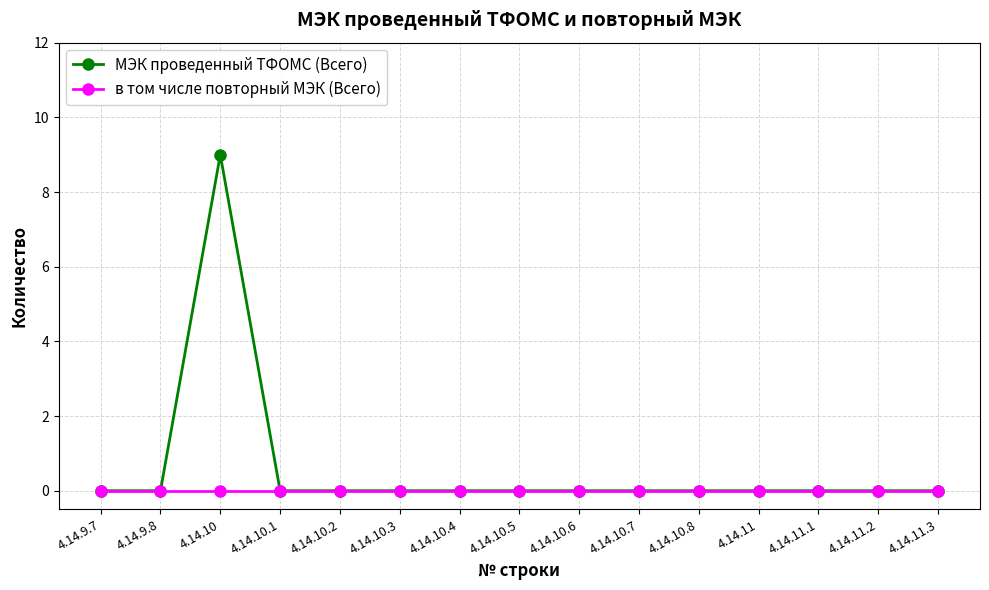

What is the spread (max minus min) of values at 4.14.10?

9